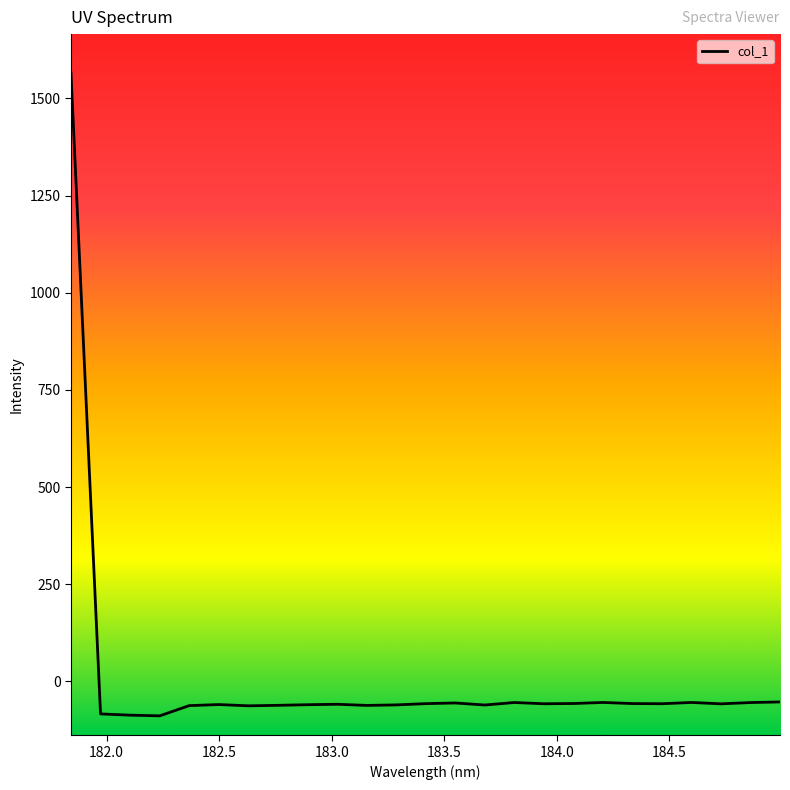

How many values are above zero?

1